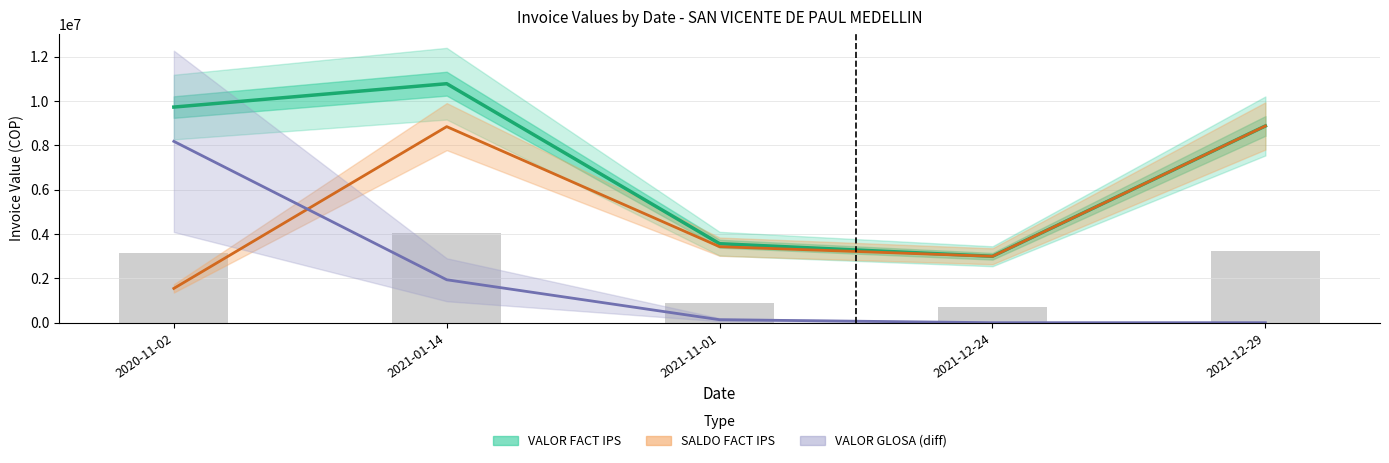

What are all the series names shown in the legend?

VALOR FACT IPS, SALDO FACT IPS, VALOR GLOSA (diff)